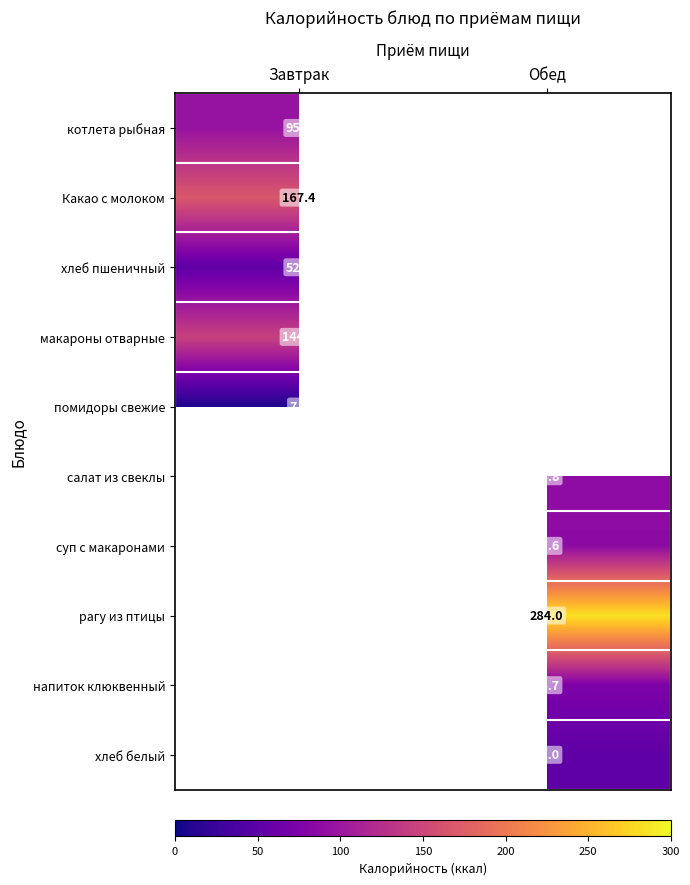

The value of помидоры свежие at Завтрак is 10.1. True or false?

False